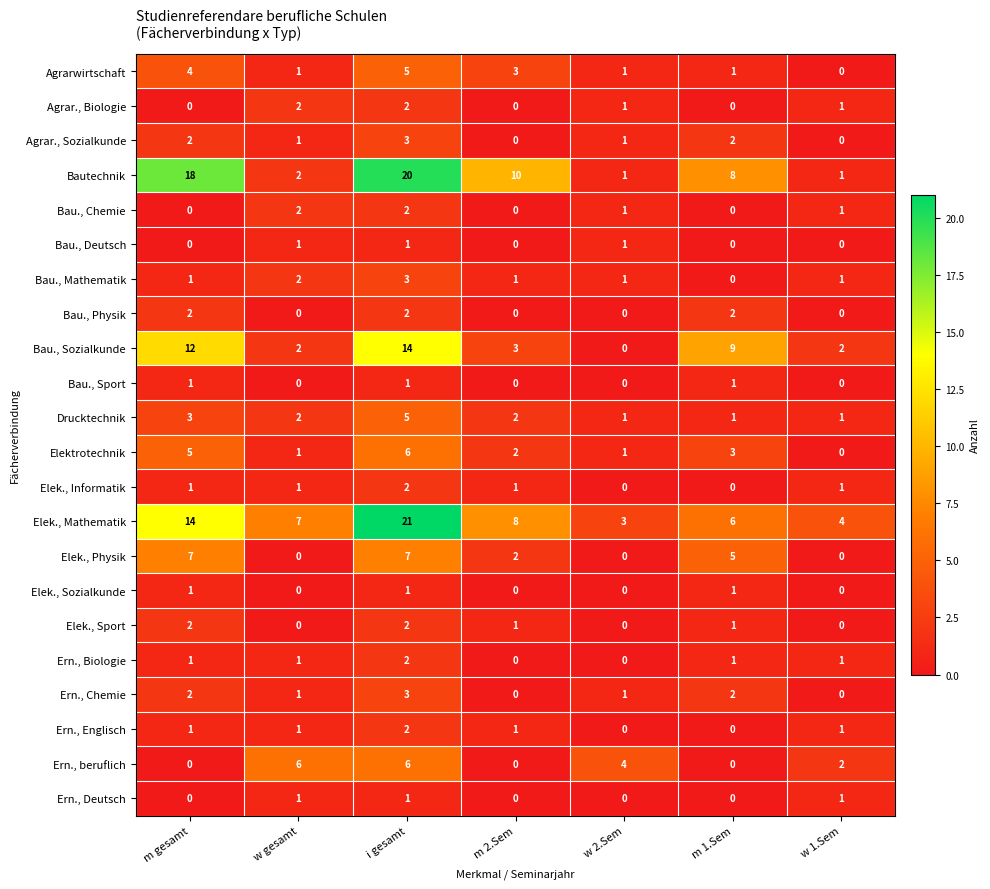

Which series has the largest total across all categories?

Elek., Mathematik